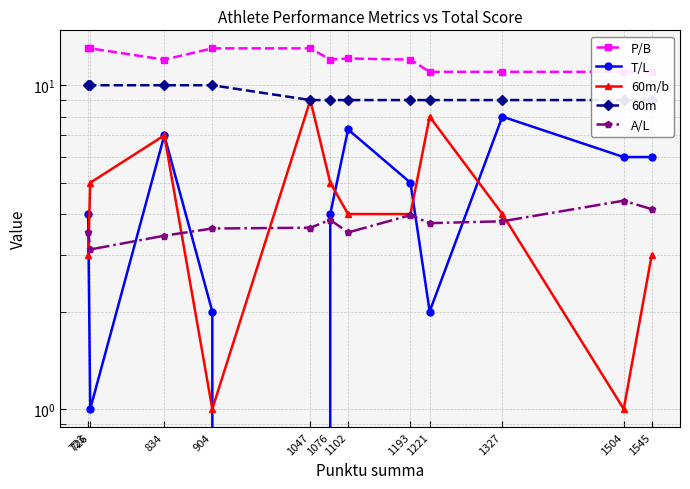

Is it true that T/L equals 5.0 at 1193?

True